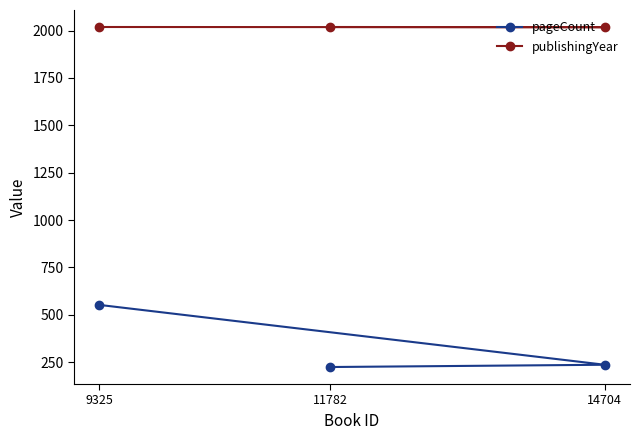

At how many categories does at least one series exceed 1495?

3